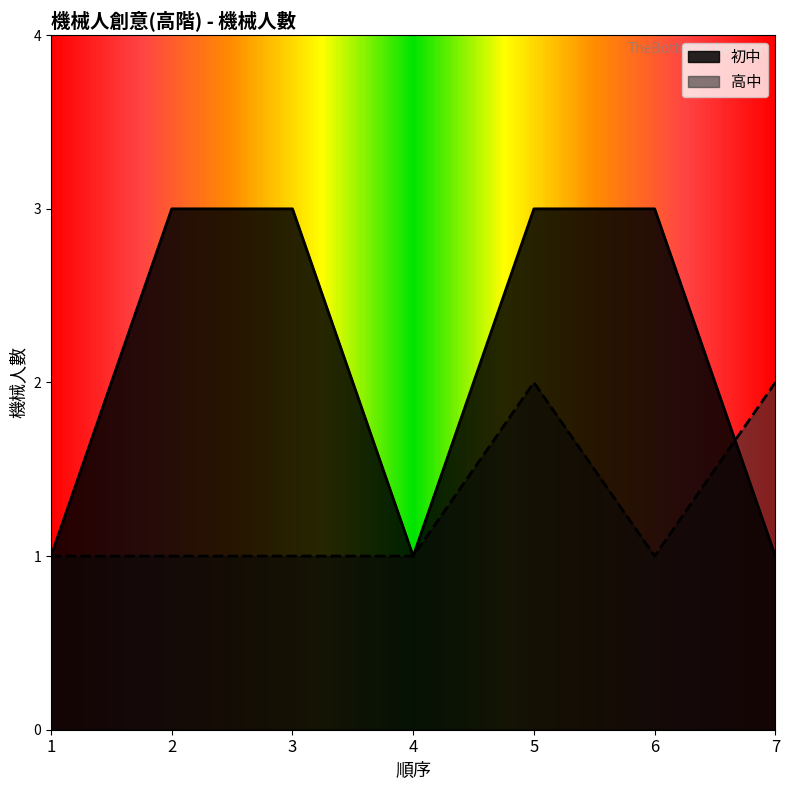

What is the greatest value displayed?

3